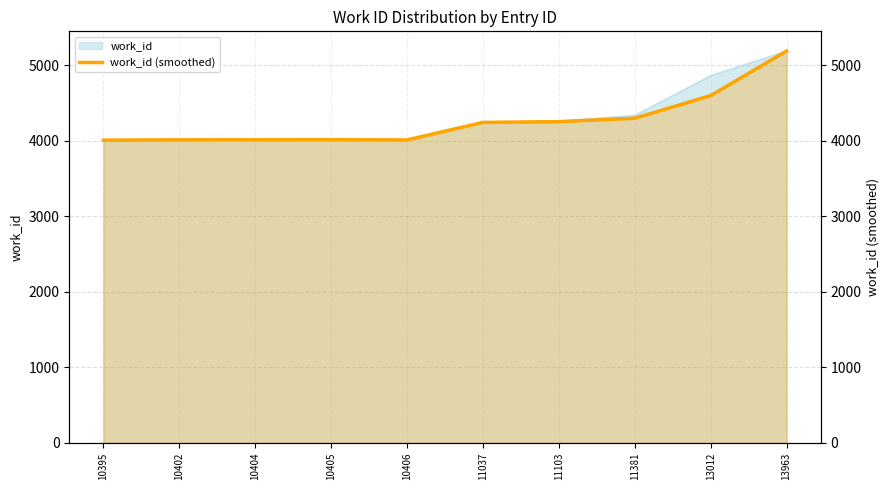

What is the maximum value shown in the chart?

5192